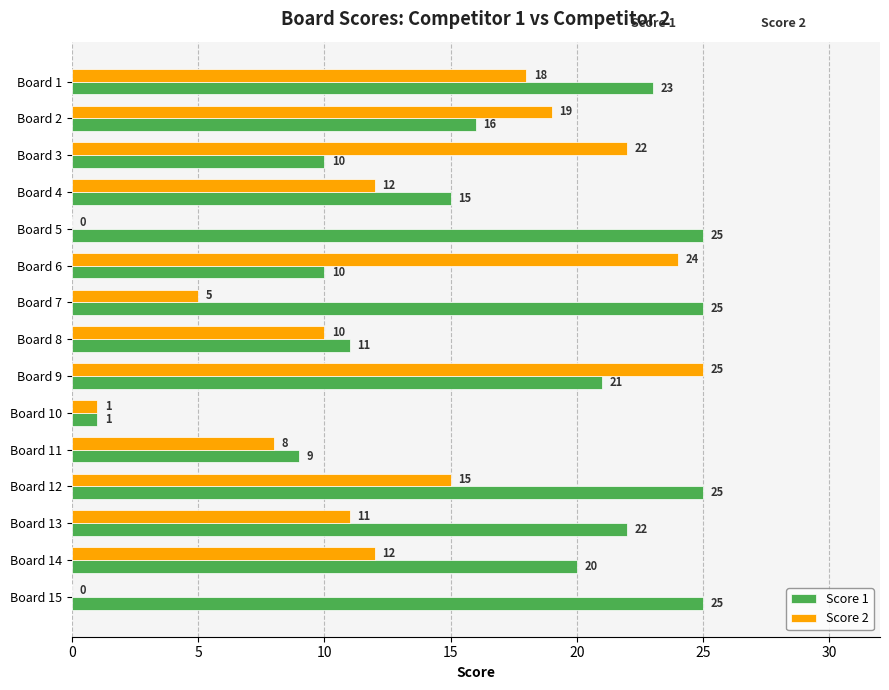

What is the sum of all Score 2 values?

182